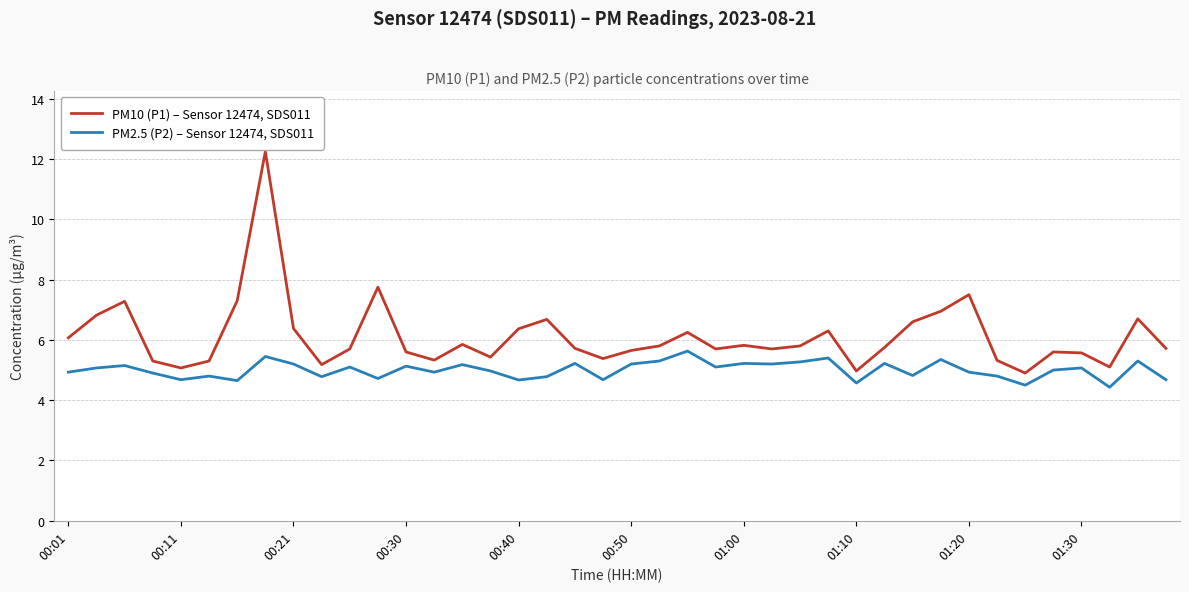

What is the difference between the maximum and minimum values in the PM2.5 (P2) – Sensor 12474, SDS011 series?

1.2